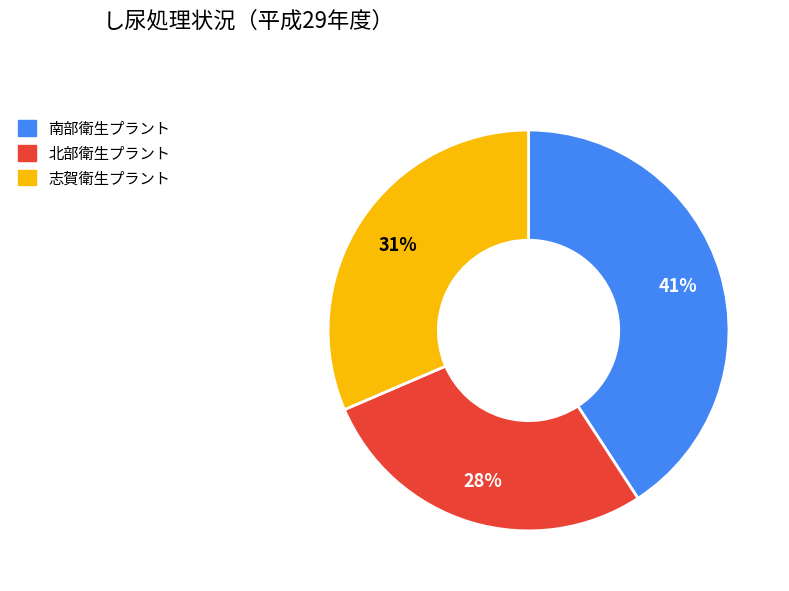

What is the largest slice in the pie chart?

南部衛生プラント